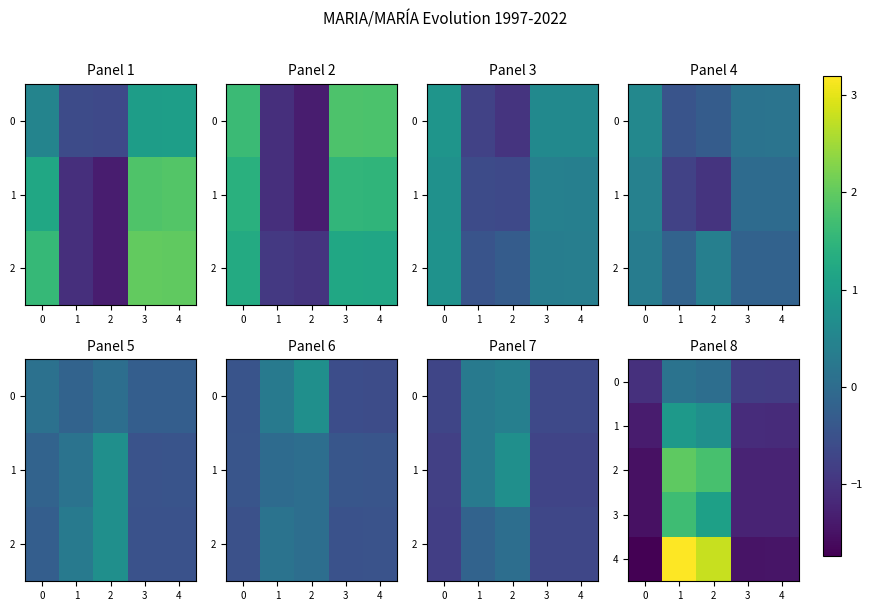

List the labels in order of 2 value, smallest first.

0, 4, 3, 2, 1